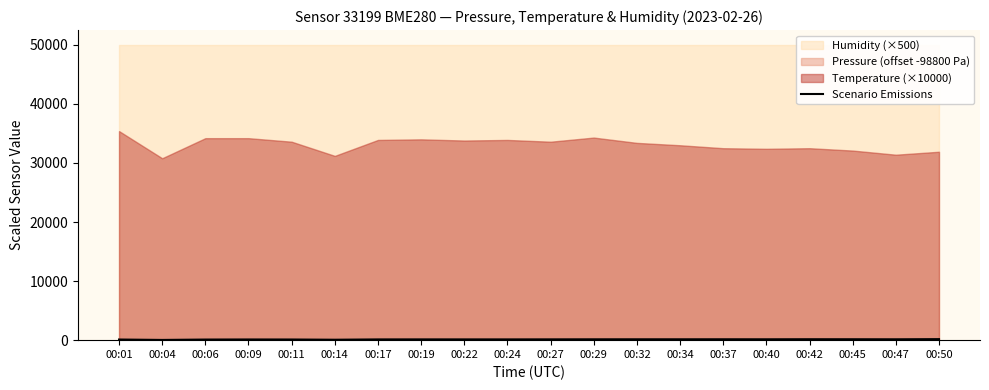

Reading left to right, extract all data points from this chart.

00:01=108.5	00:04=38.4	00:06=103.4	00:09=117.1	00:11=111.2	00:14=72.7	00:17=126.6	00:19=130.9	00:22=130.1	00:24=129.2	00:27=135.2	00:29=143.8	00:32=146.4	00:34=145.6	00:37=149.8	00:40=145.6	00:42=157.6	00:45=153.3	00:47=145.7	00:50=173.1